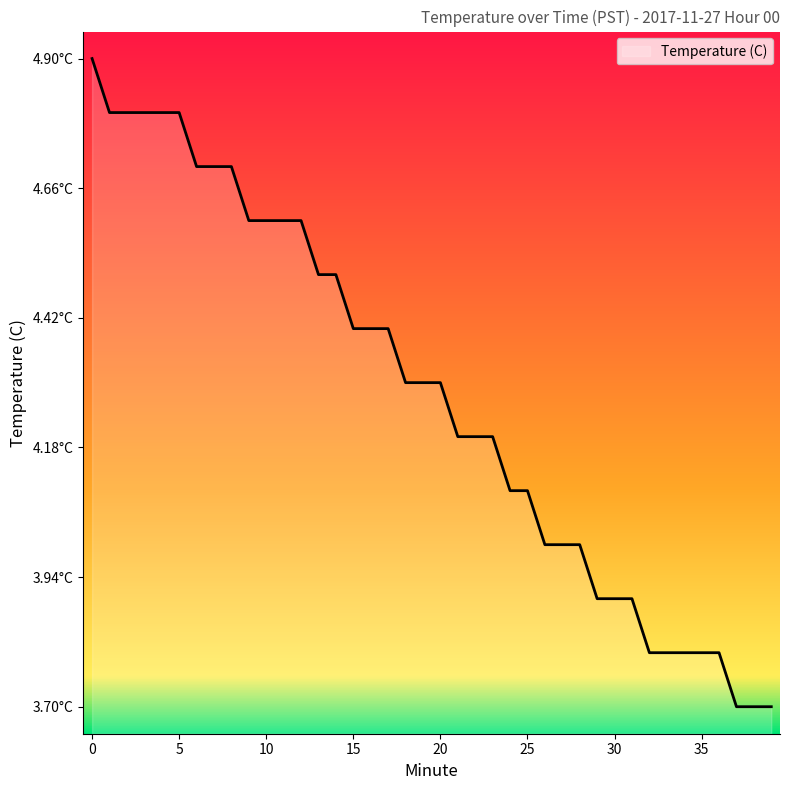

Is this an area chart (filled region under the line)?

Yes